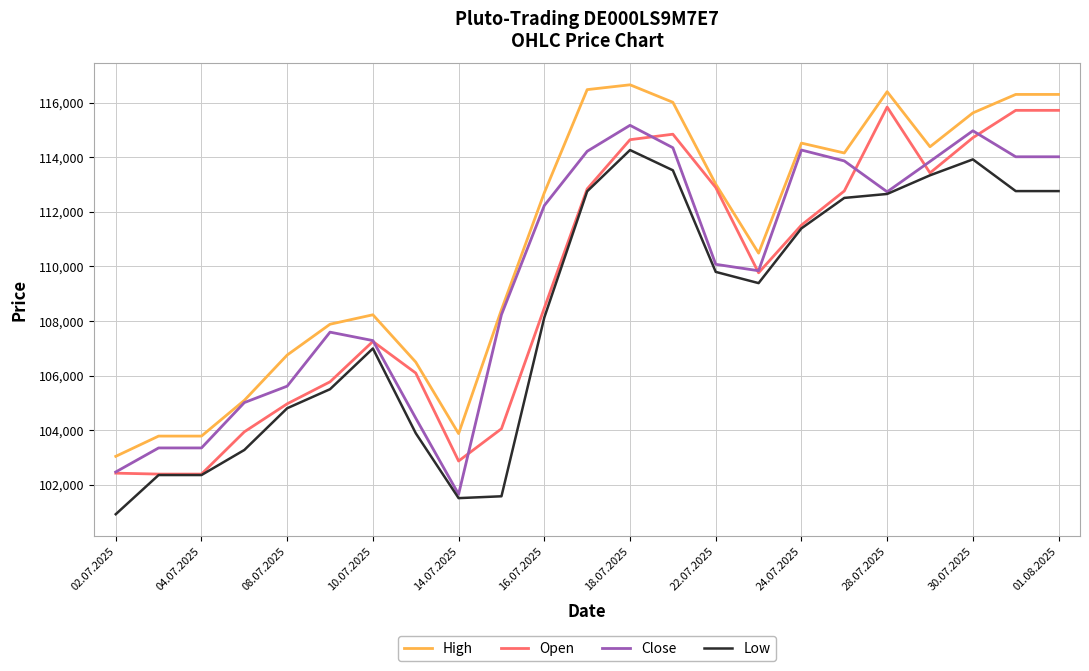

What is the maximum value for Low?

114262